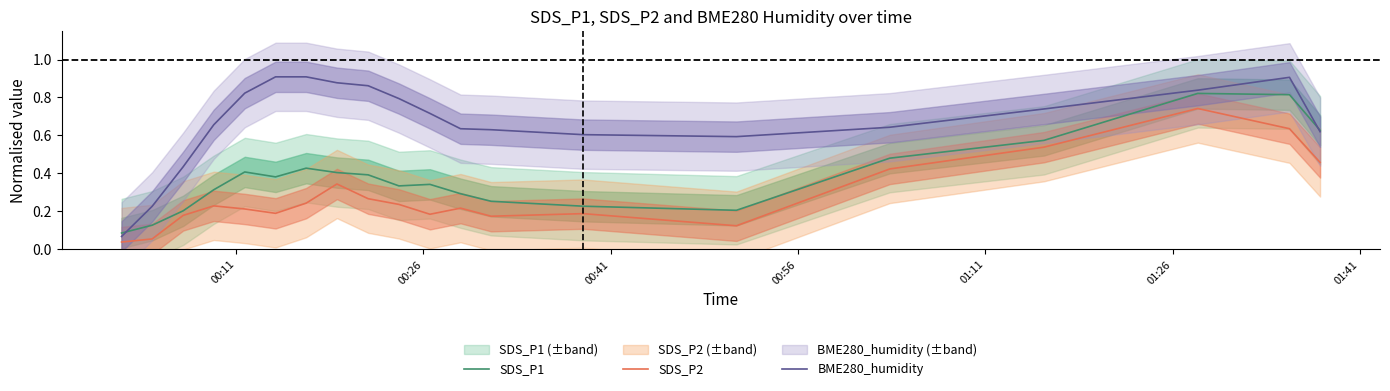

How many SDS_P1 values are between 0 and 1?

20